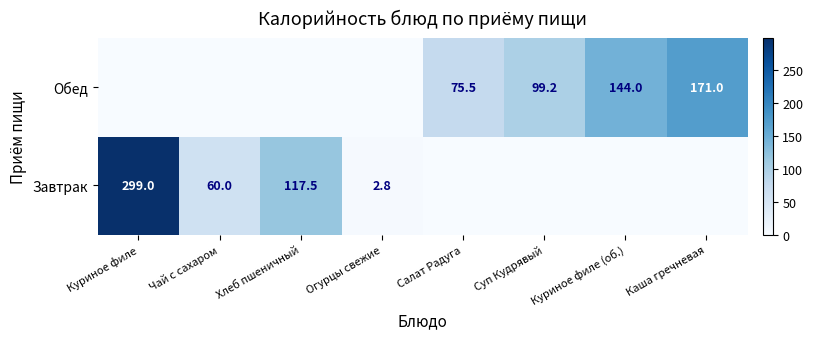

The Завтрак series shows 299.0 at Куриное филе. True or false?

True